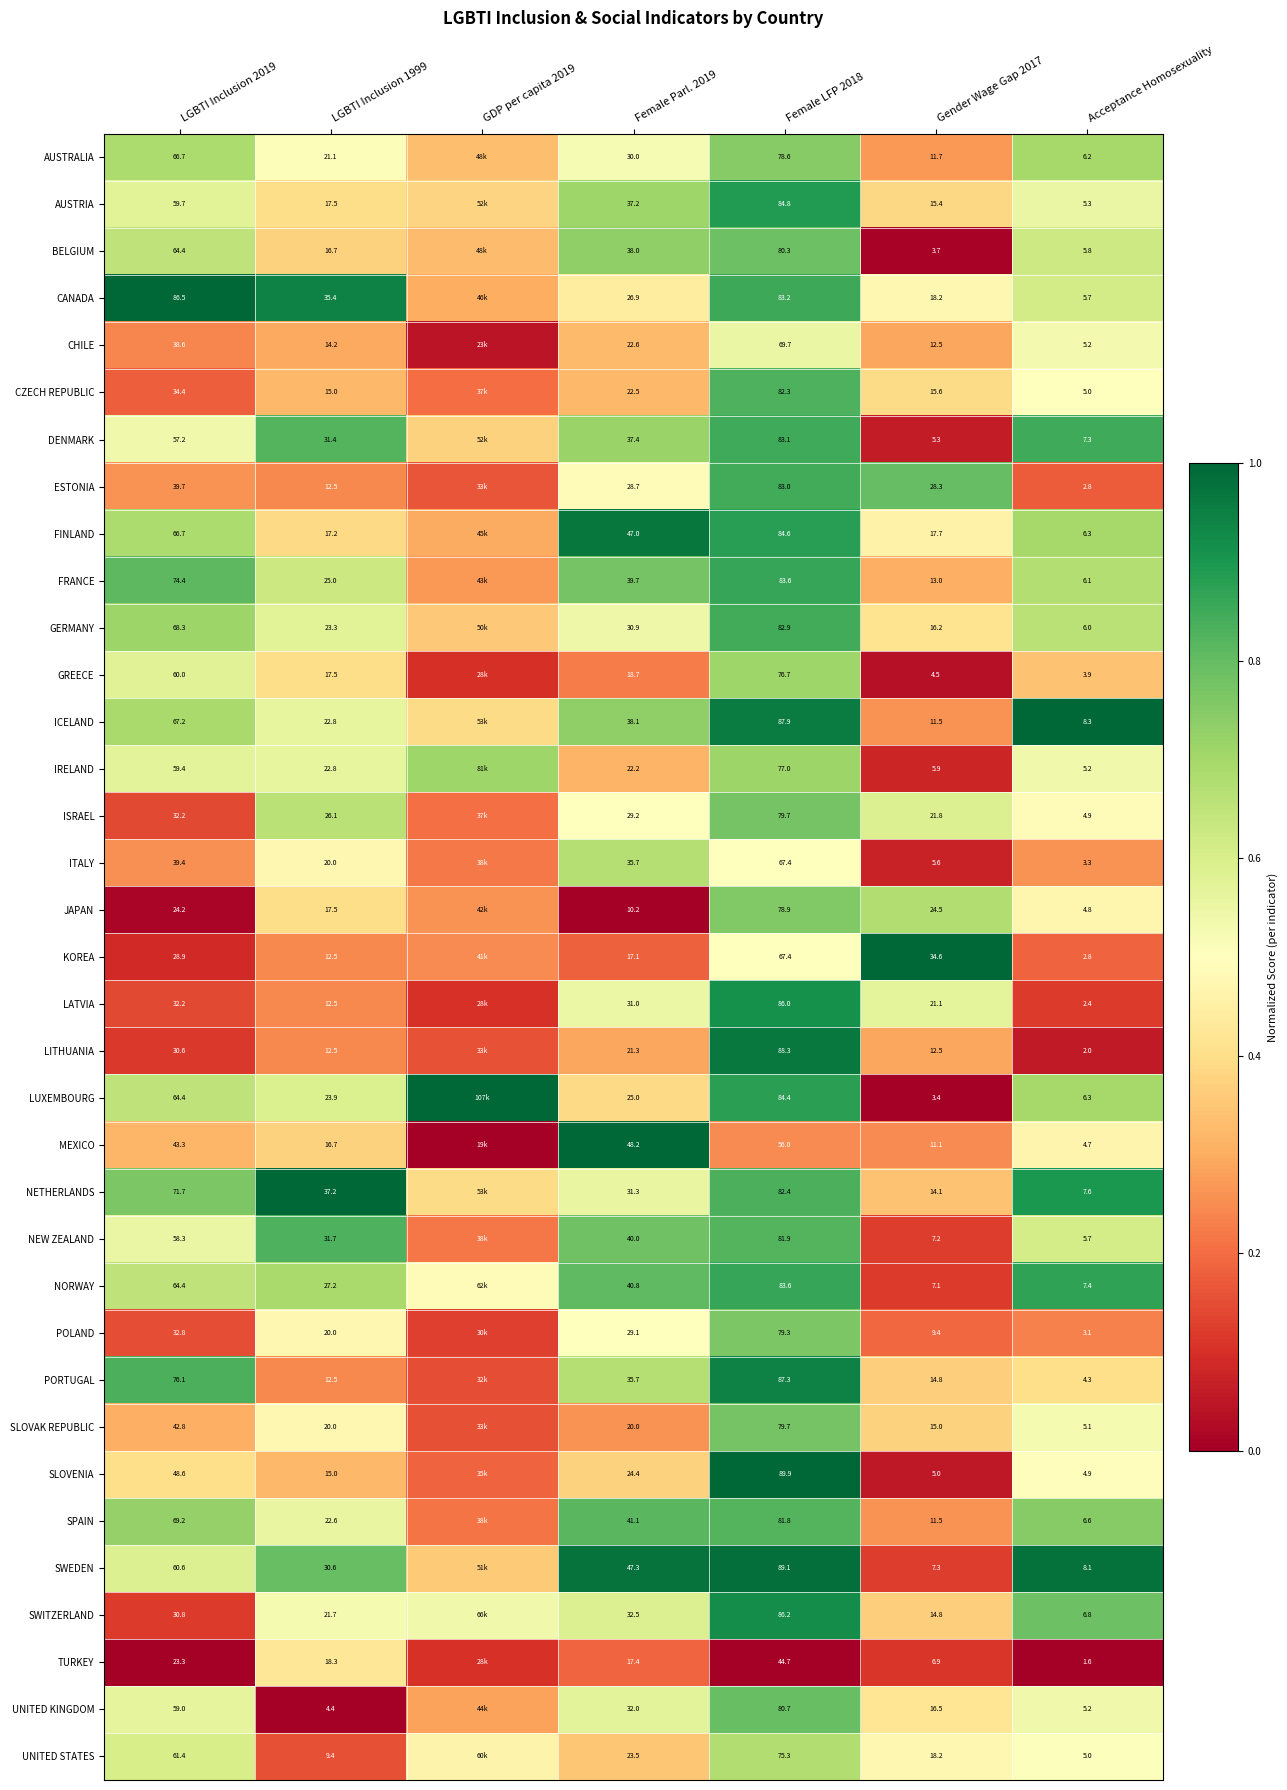

Between Gender Wage Gap 2017 and Acceptance Homosexuality, which series saw the biggest shift?

KOREA